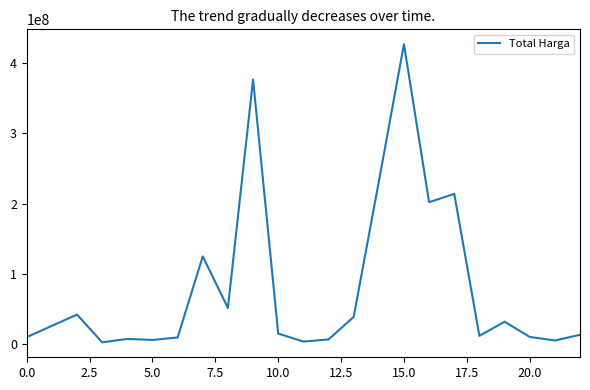

How many distinct data groups are displayed?

1